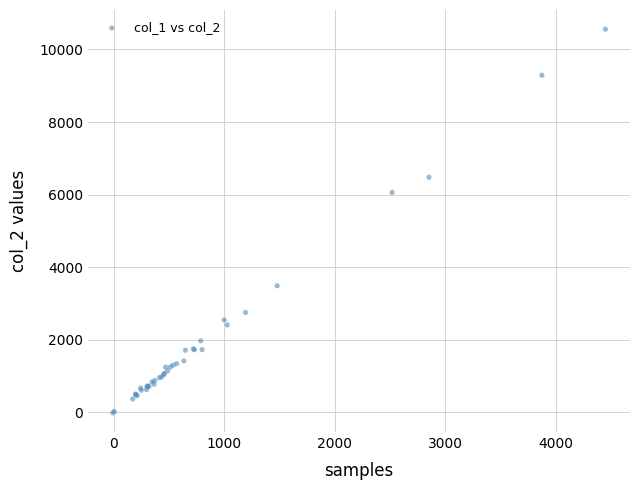

What Y value in the scatter plot is closest to 5270?

6058